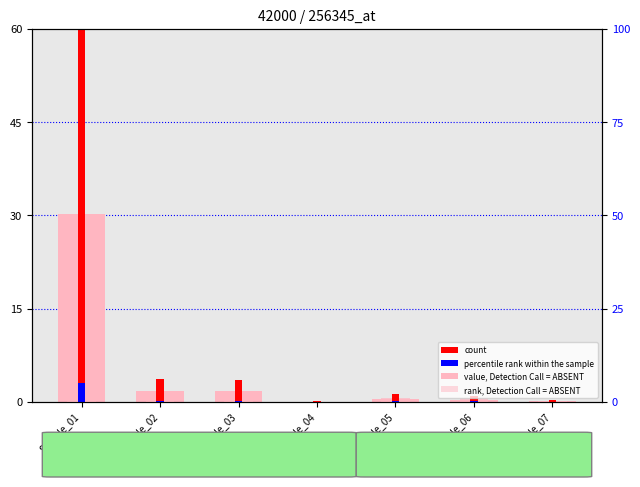

Reading left to right, what are all the values shown in this chart?

rank, Detection Call = ABSENT: Sample_01=30.2	Sample_02=1.7	Sample_03=1.7	Sample_04=0.0	Sample_05=0.5	Sample_06=0.3	Sample_07=0.1
value, Detection Call = ABSENT: Sample_01=8.4	Sample_02=1.5	Sample_03=1.5	Sample_04=0.0	Sample_05=0.7	Sample_06=0.6	Sample_07=0.1
count: Sample_01=60.0	Sample_02=3.6	Sample_03=3.5	Sample_04=0.0	Sample_05=1.2	Sample_06=0.9	Sample_07=0.2
percentile rank within the sample: Sample_01=3.0	Sample_02=0.2	Sample_03=0.2	Sample_04=0.0	Sample_05=0.1	Sample_06=0.0	Sample_07=0.0